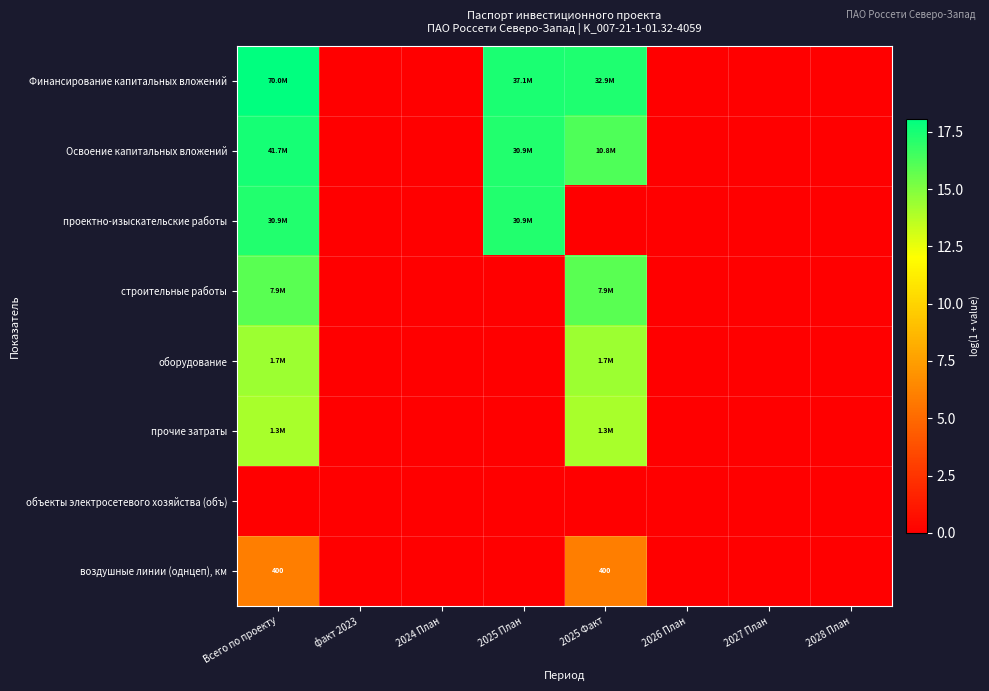

True or false: строительные работы has a value of 0.0 at 2028 План.

True